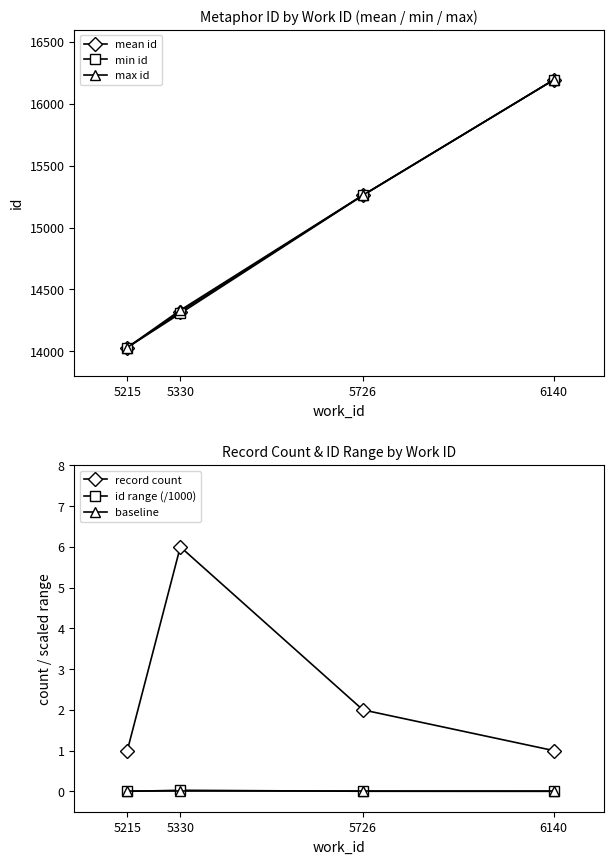

How many lines are shown in the chart?

6